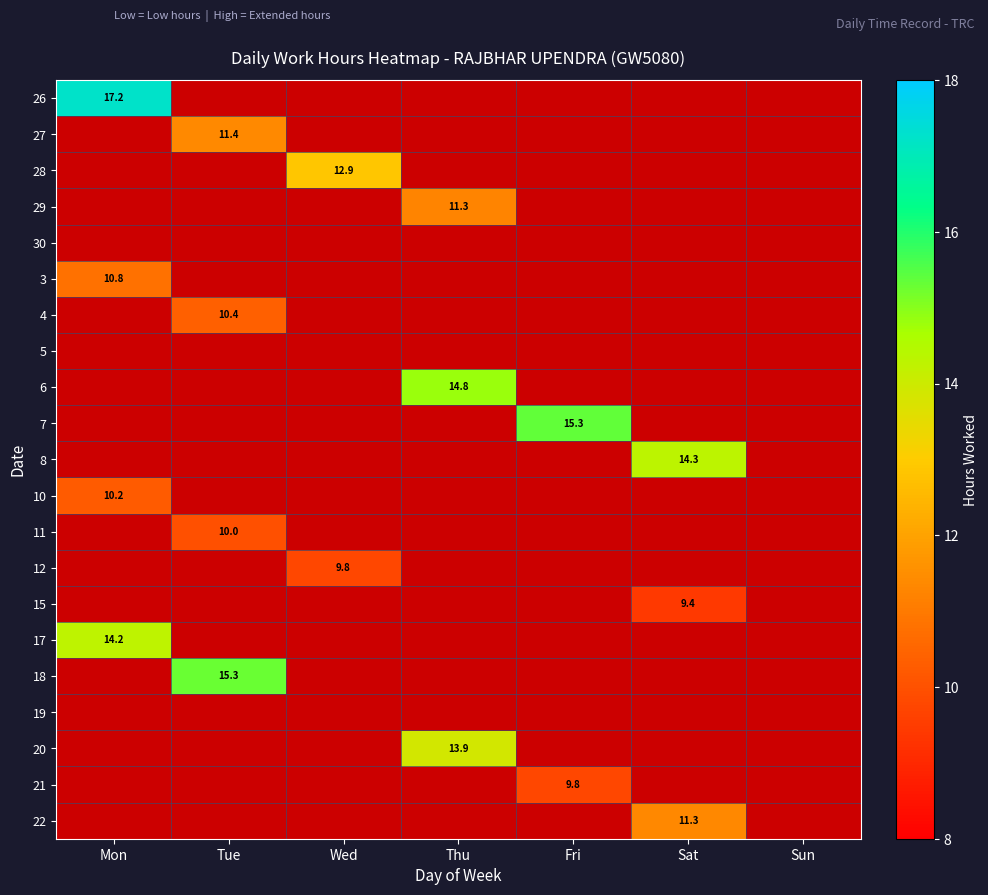

List the labels in order of 27 value, smallest first.

Mon, Tue, Wed, Thu, Fri, Sat, Sun